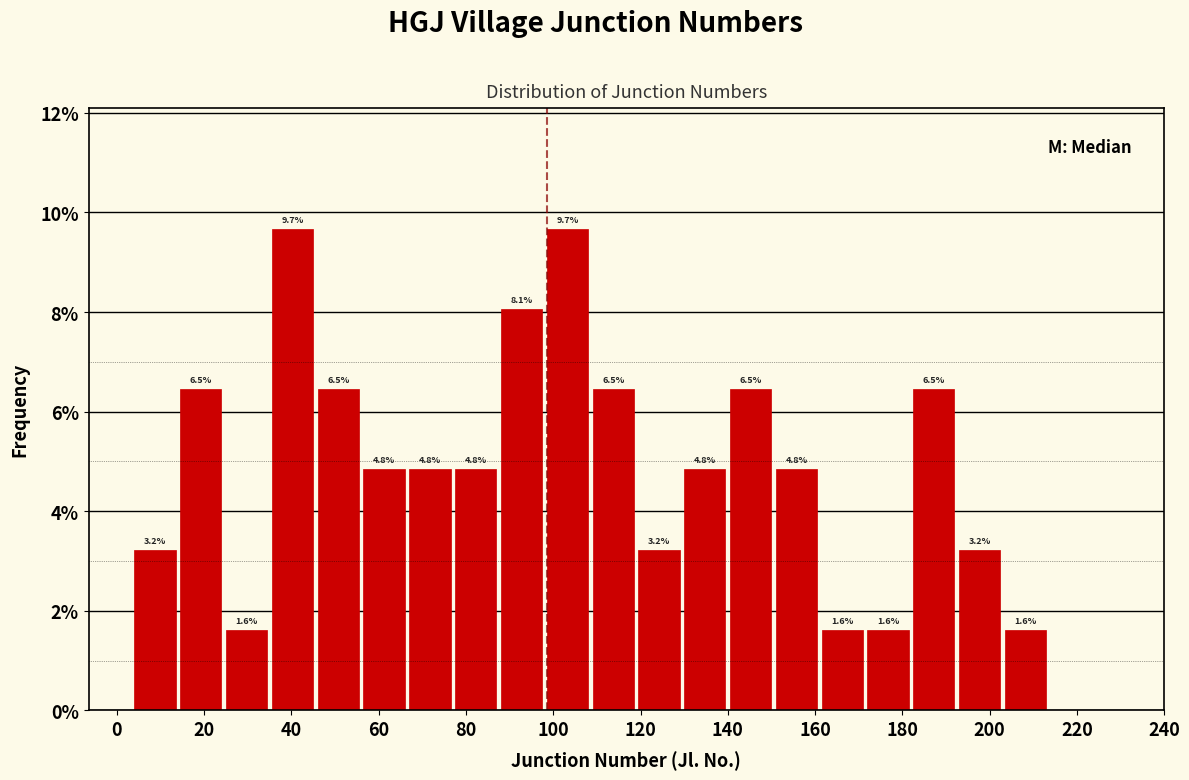

Reading left to right, list every bar in this chart as the range it spans on the x-axis followed by its height. The bar edges are not printed on the chart, so give them approximately, as read against the axis.

4.0 to 14.5: 3.2
14.5 to 25.0: 6.5
25.0 to 35.5: 1.6
35.5 to 46.0: 9.7
46.0 to 56.5: 6.5
56.5 to 67.0: 4.8
67.0 to 77.5: 4.8
77.5 to 88.0: 4.8
88.0 to 98.5: 8.1
98.5 to 109.0: 9.7
109.0 to 119.5: 6.5
119.5 to 130.0: 3.2
130.0 to 140.5: 4.8
140.5 to 151.0: 6.5
151.0 to 161.5: 4.8
161.5 to 172.0: 1.6
172.0 to 182.5: 1.6
182.5 to 193.0: 6.5
193.0 to 203.5: 3.2
203.5 to 214.0: 1.6